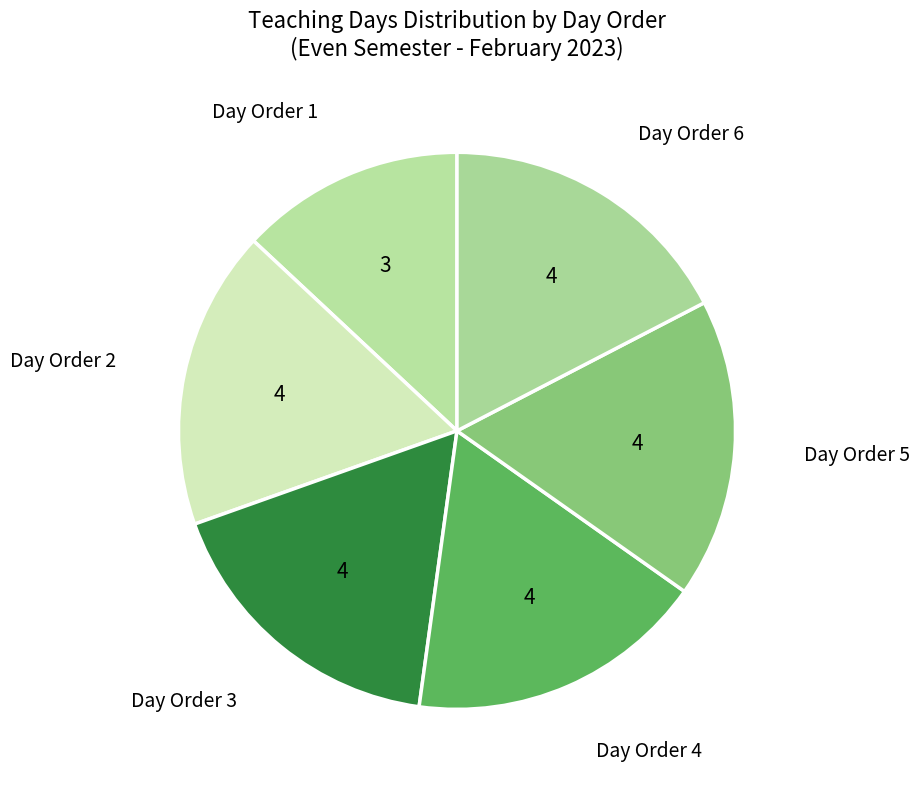

Do Day Order 5 and Day Order 2 together represent more than half of the pie?

No